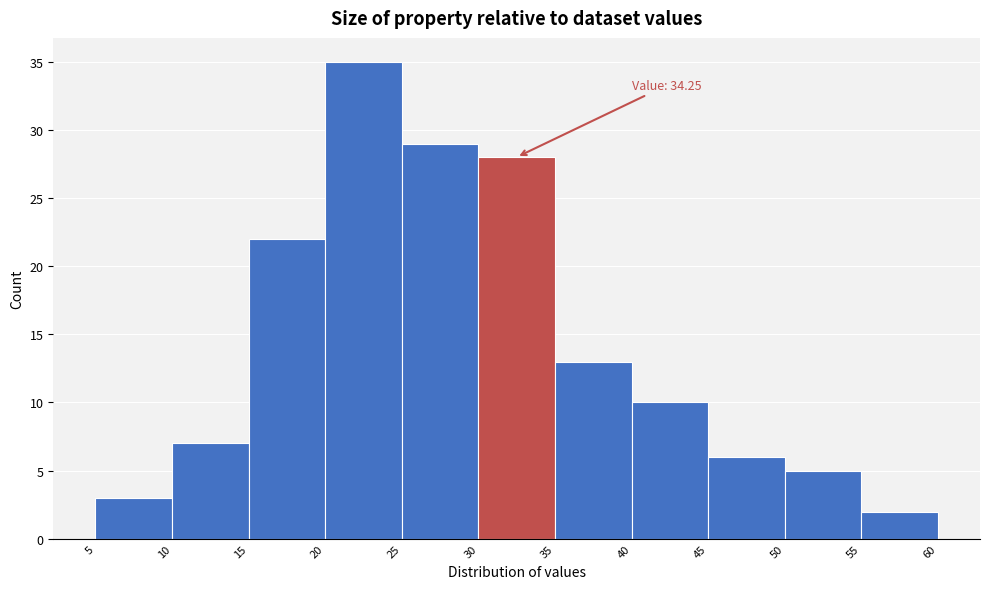

Which range on the x-axis has the tallest bar?

20 to 25